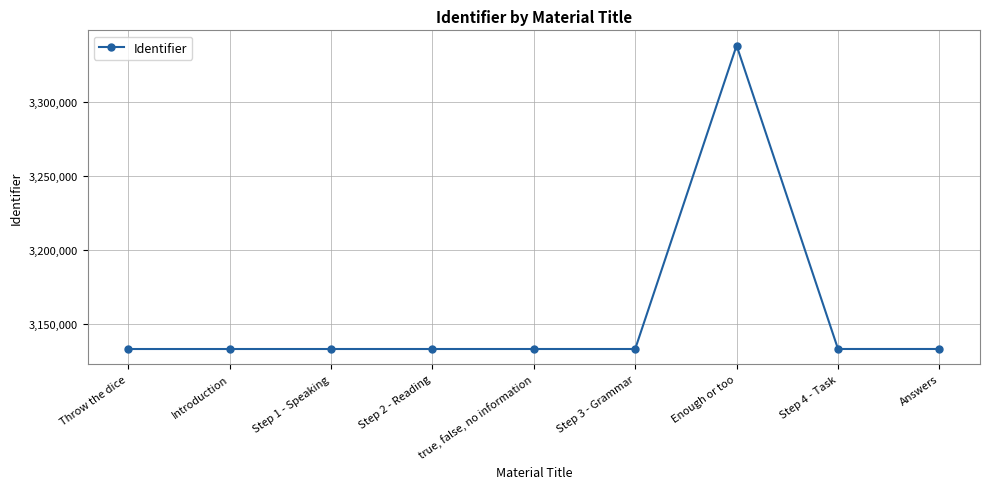

What is the label of the 6th point from the left?

Step 3 - Grammar